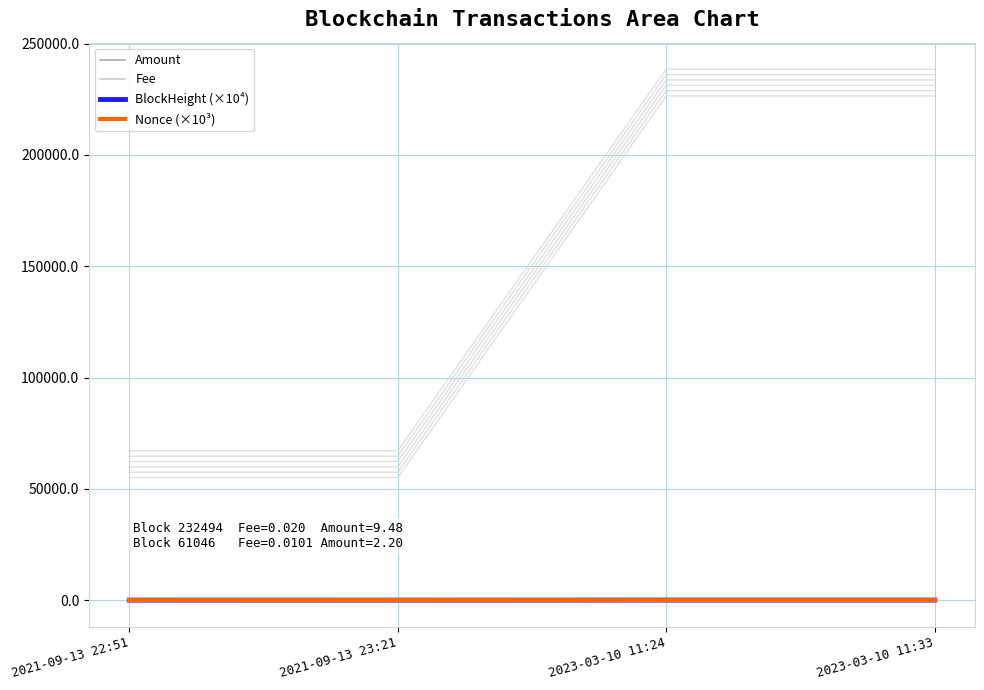

What is the label of the 2nd point from the left?

2021-09-13 23:21